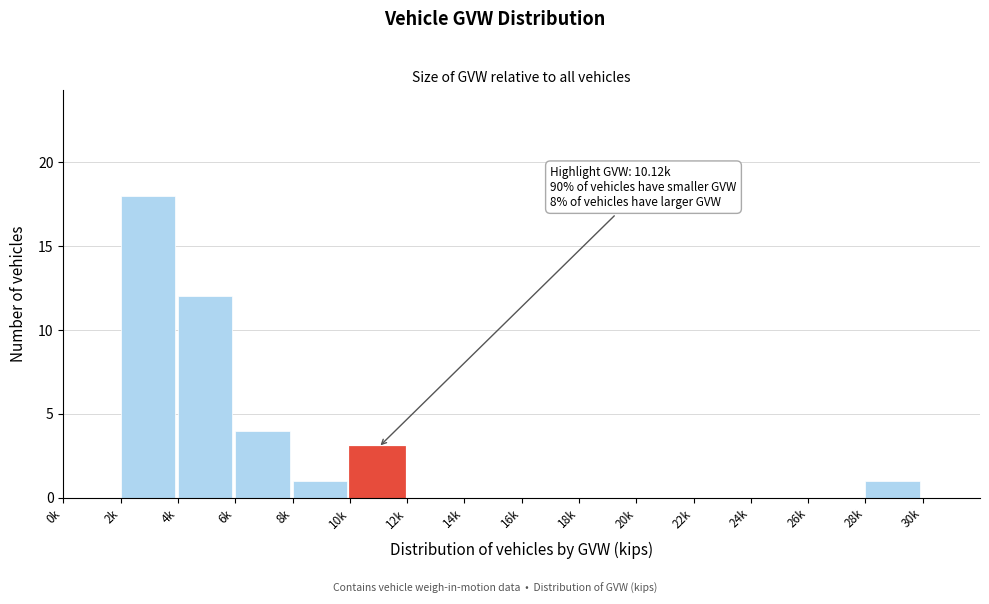

Reading left to right, what are all the values shown in this chart?

0k=0	2k=18	4k=12	6k=4	8k=1	10k=3	12k=0	14k=0	16k=0	18k=0	20k=0	22k=0	24k=0	26k=0	28k=1	30k=0